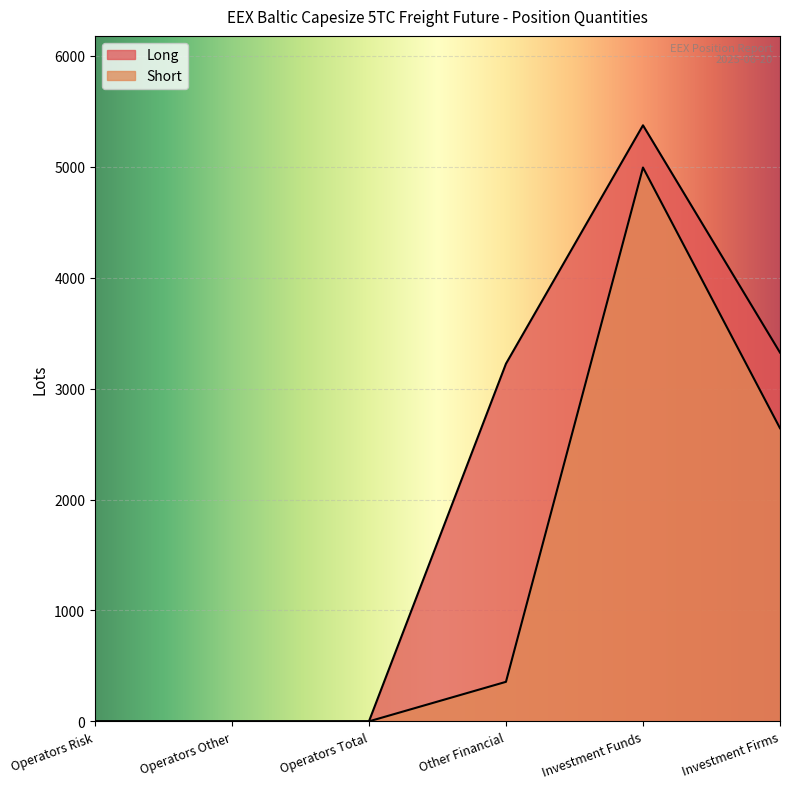

Reading left to right, list all the values displayed in this chart.

Long: 0.0	0.0	0.0	3225.0	5374.7	3325.3
Short: 0.0	0.0	0.0	356.5	4994.0	2643.3